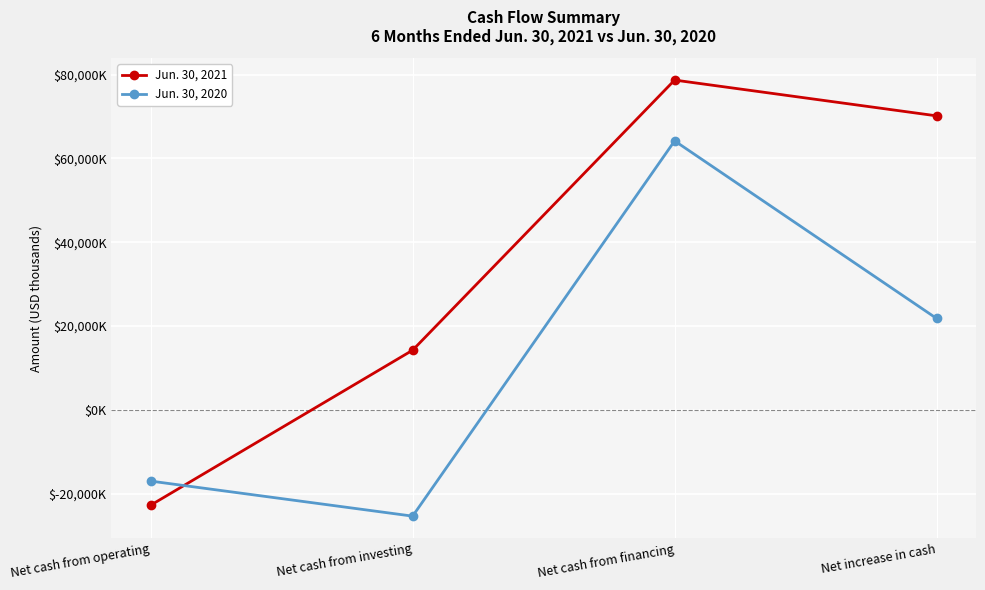

Reading left to right, extract all data points from this chart.

Jun. 30, 2021: Net cash from operating=-22768	Net cash from investing=14228	Net cash from financing=78692	Net increase in cash=70152
Jun. 30, 2020: Net cash from operating=-17008	Net cash from investing=-25372	Net cash from financing=64180	Net increase in cash=21800